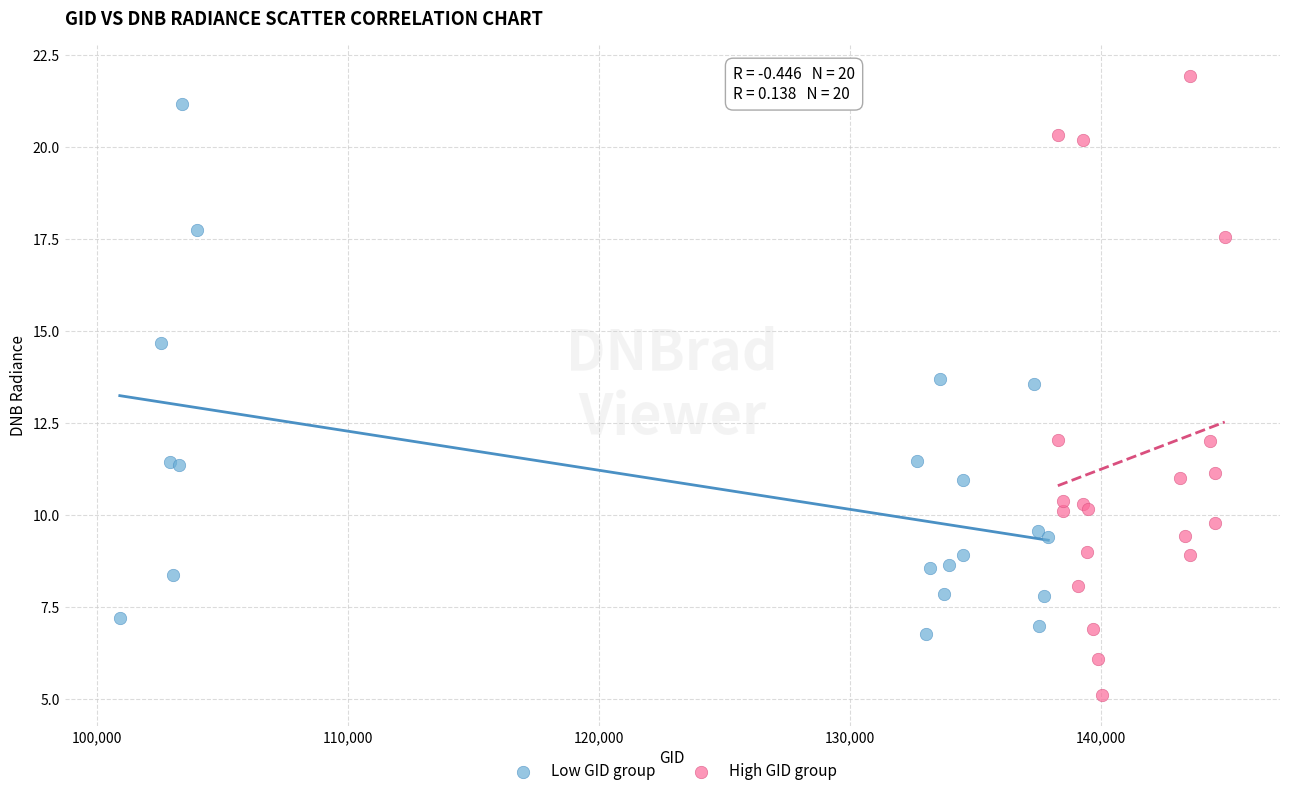

Which series reaches the maximum Y coordinate?

High GID group